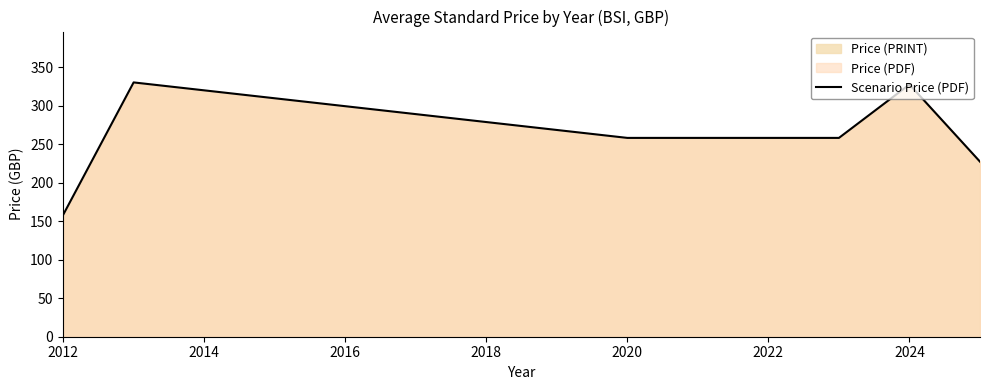

Reading right to left, list all the values displayed in this chart.

227.1	327.3	258.0	258.0	330.0	158.0